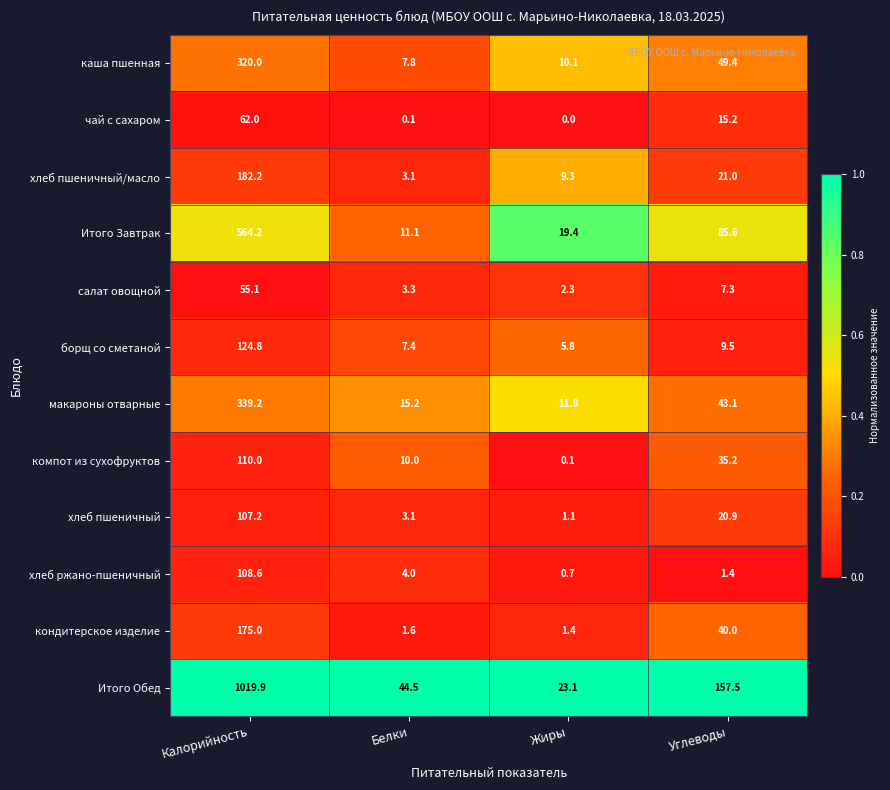

What is the greatest value displayed?

1019.9